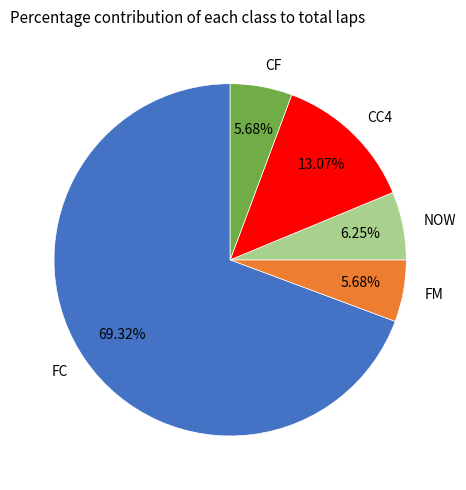

To the nearest percent, what is the difference between the NOW and CC4 slice percentages?

7%